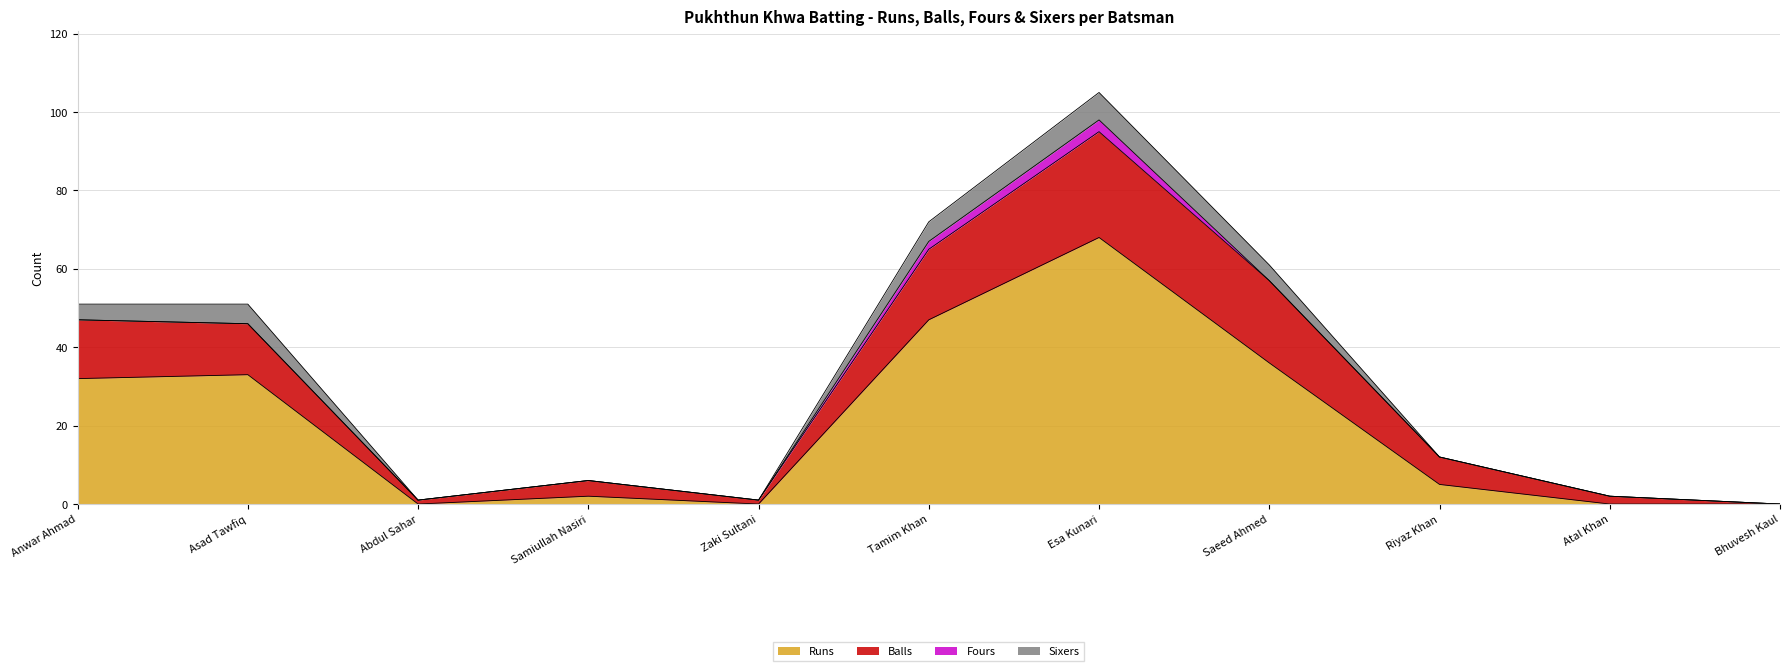

At which label is Balls closest to 47?

Anwar Ahmad